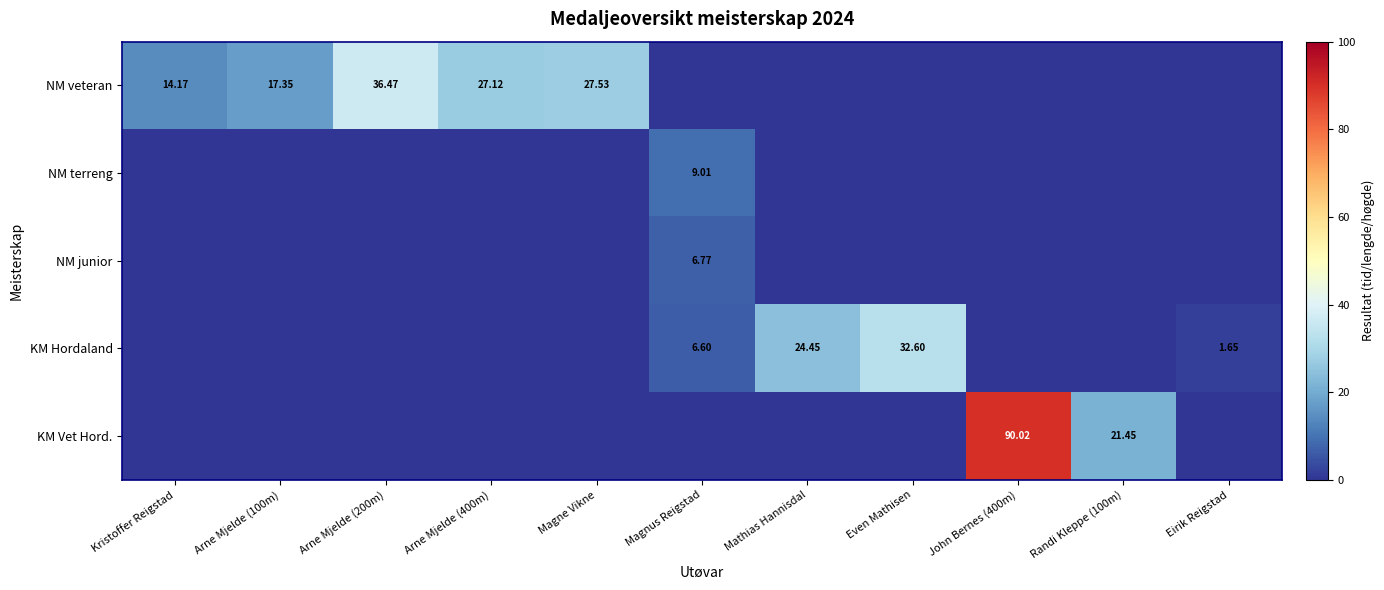

What is the spread (max minus min) of values at Arne Mjelde (400m)?

27.1